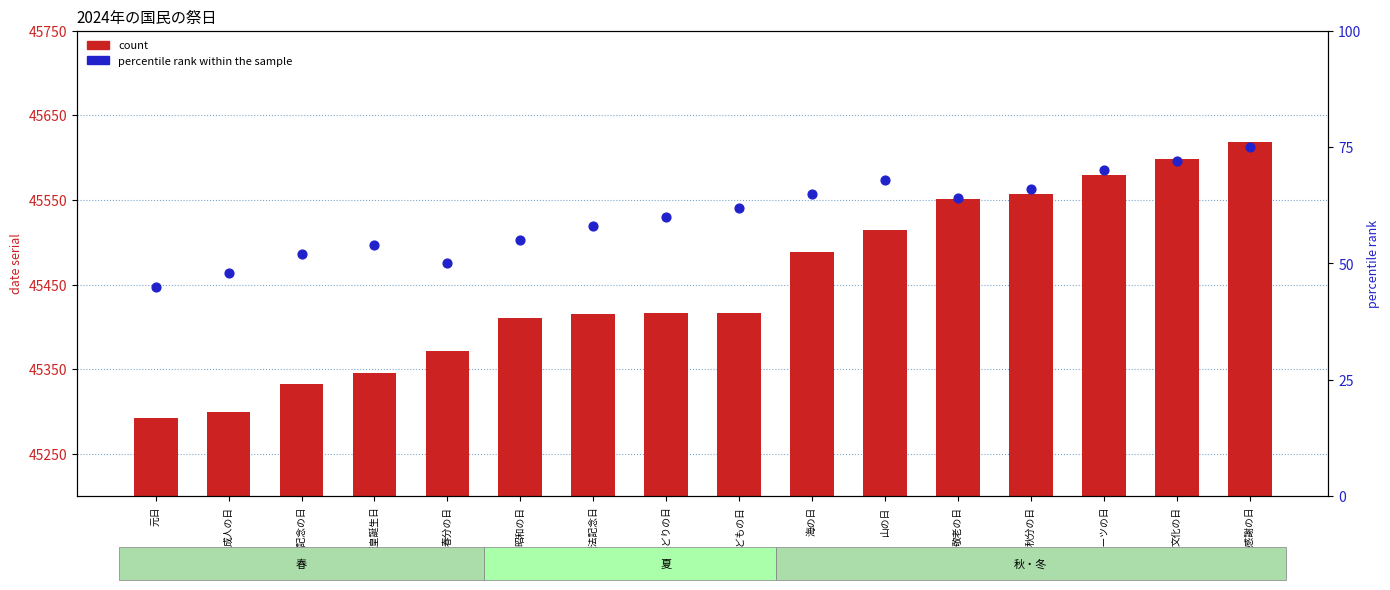

Which series has the widest spread of Y values?

count